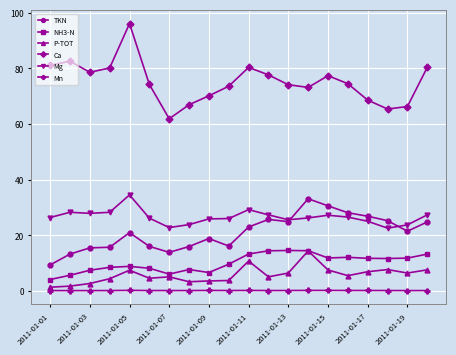

True or false: Mg and NH3-N intersect in this chart.

False